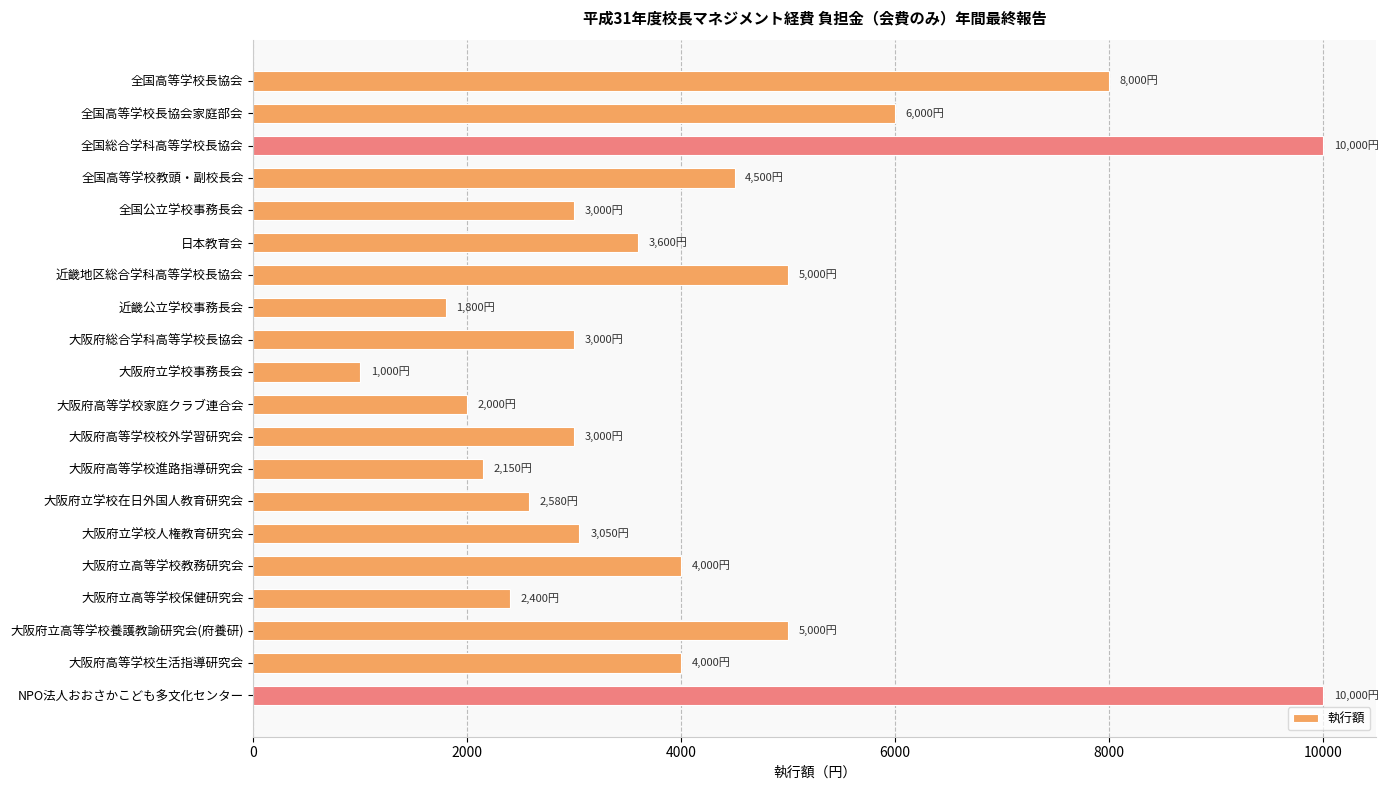

What is the value of the 7th bar from the top?

5000